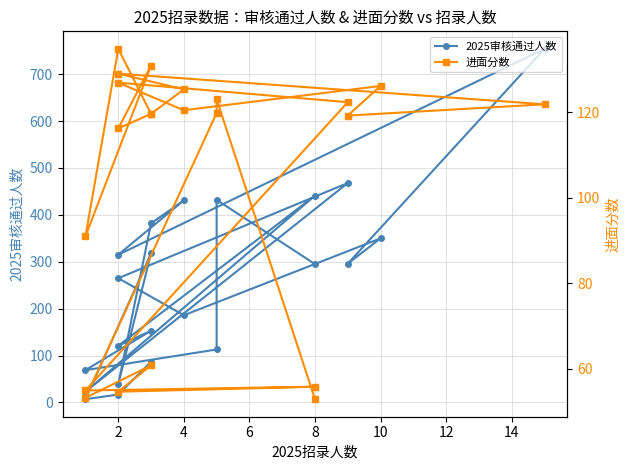

What is the difference between the highest and lowest values at 6?

15.8